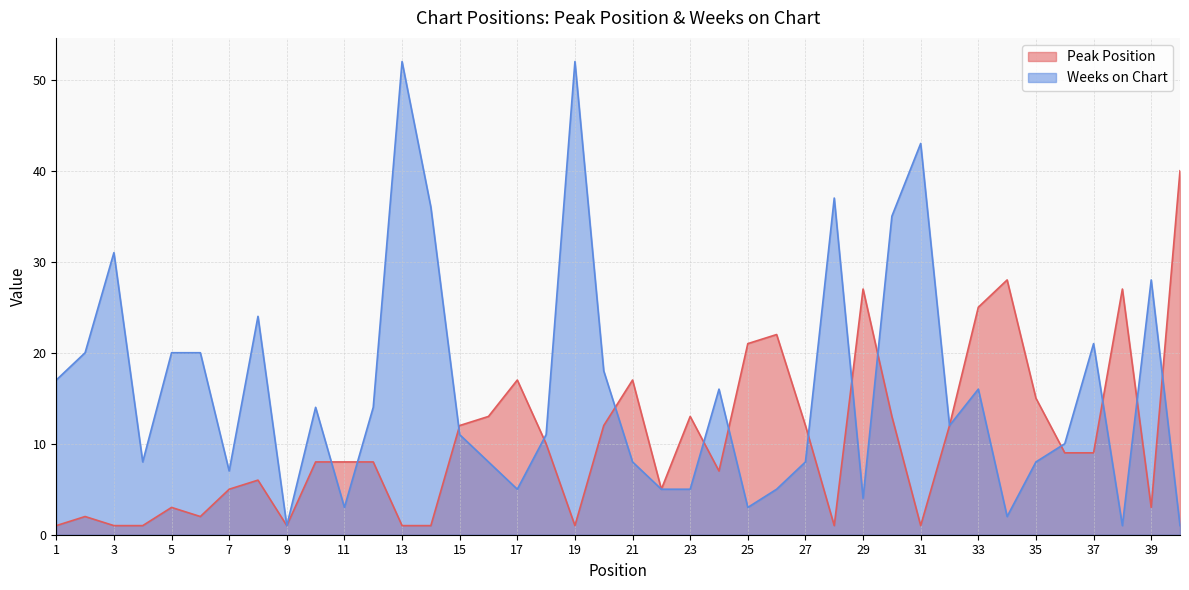

What is the sum of all Weeks on Chart values?

640